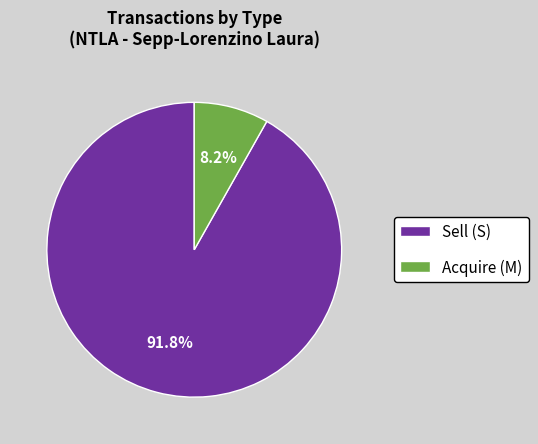

Is there any slice that represents more than half of the pie?

Yes